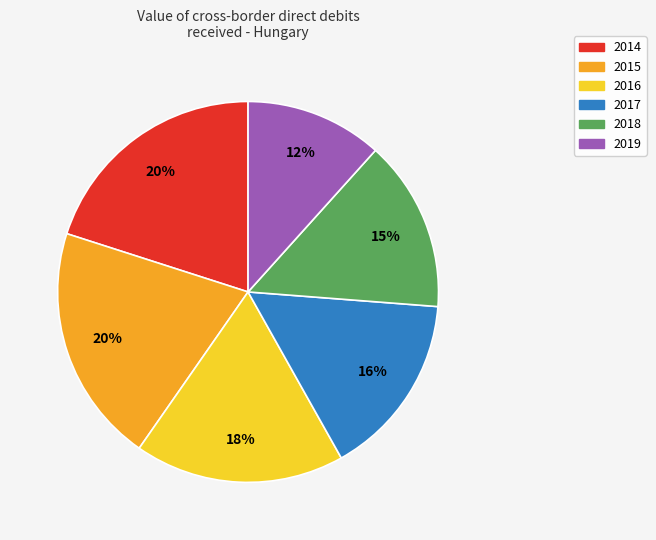

Approximately how many times larger is the value at 2015 compared to 2016?

1.1